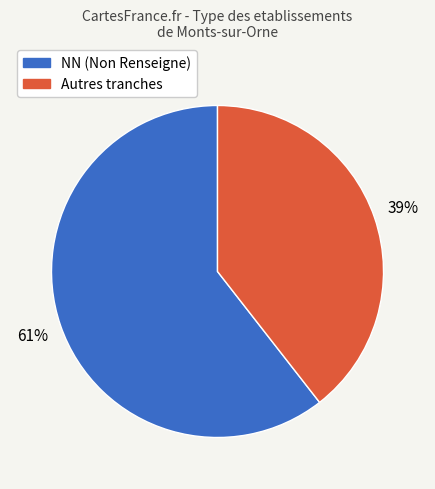

Is there any slice that represents more than half of the pie?

Yes